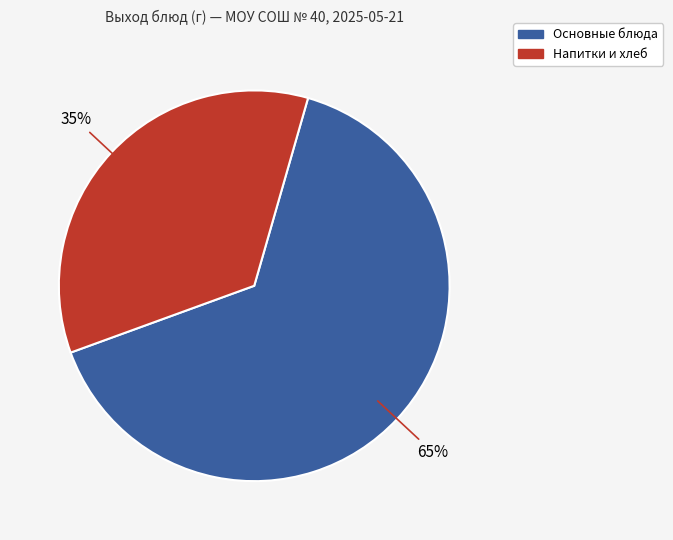

Is there a majority slice in this chart?

Yes